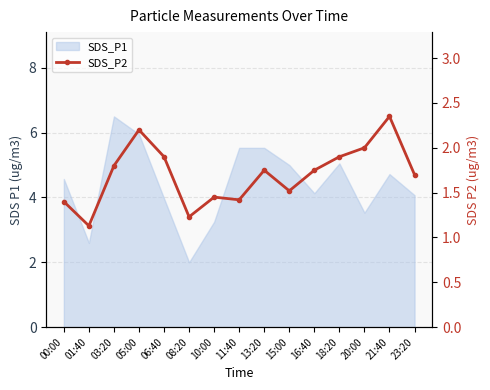

What is the ratio of the value at 15:00 to the value at 21:40?

0.6